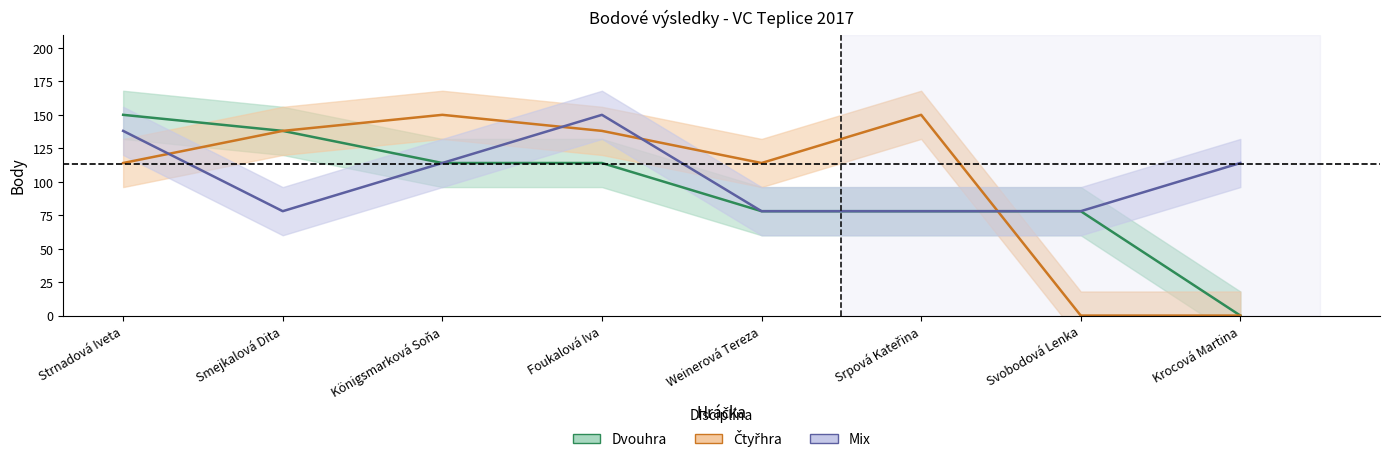

At which label is Mix closest to 114?

Königsmarková Soňa